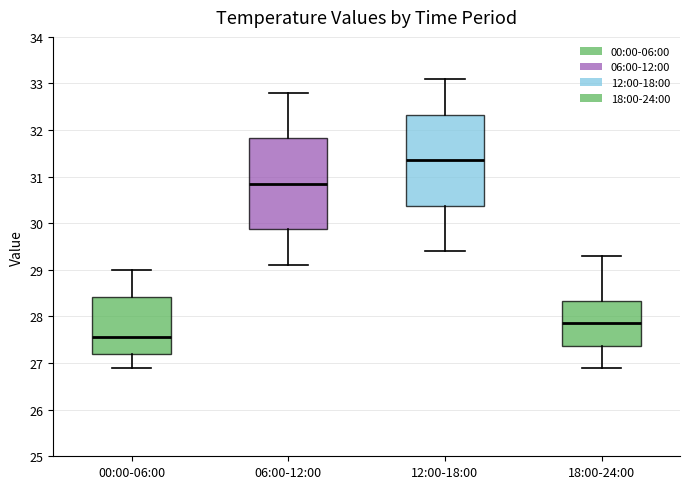

Reading left to right, transcribe this box plot: for each box, give where its median line is, the range the box spans, and where its two whiskers end, as read against the y-axis. The values are not printed on the chart, so give them approximately, as read against the axis.

00:00-06:00: median 27.6, box 27.2 to 28.4, whiskers 26.9 to 29.0
06:00-12:00: median 30.9, box 29.9 to 31.8, whiskers 29.1 to 32.8
12:00-18:00: median 31.4, box 30.4 to 32.3, whiskers 29.4 to 33.1
18:00-24:00: median 27.9, box 27.4 to 28.3, whiskers 26.9 to 29.3